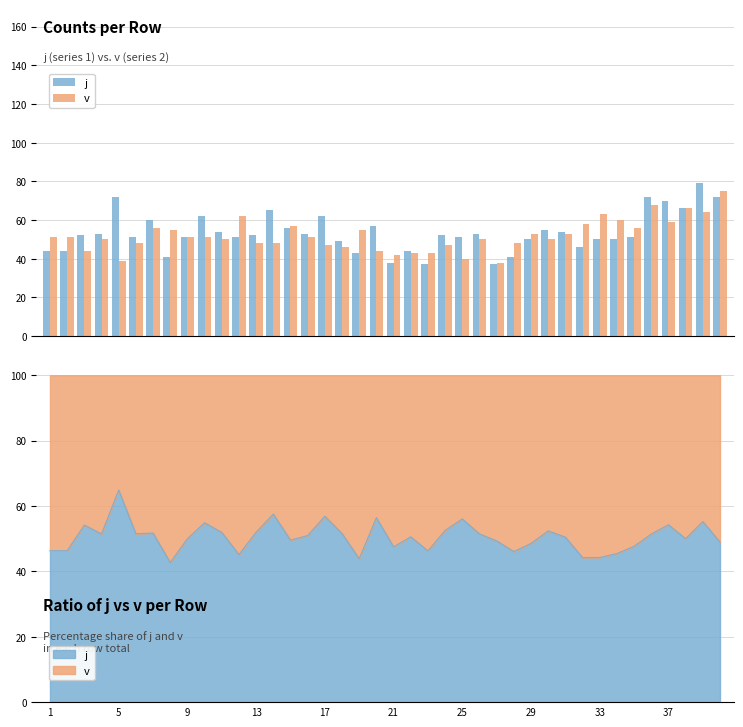

Is the value of j at 13 greater than the value of v at 26?

Yes